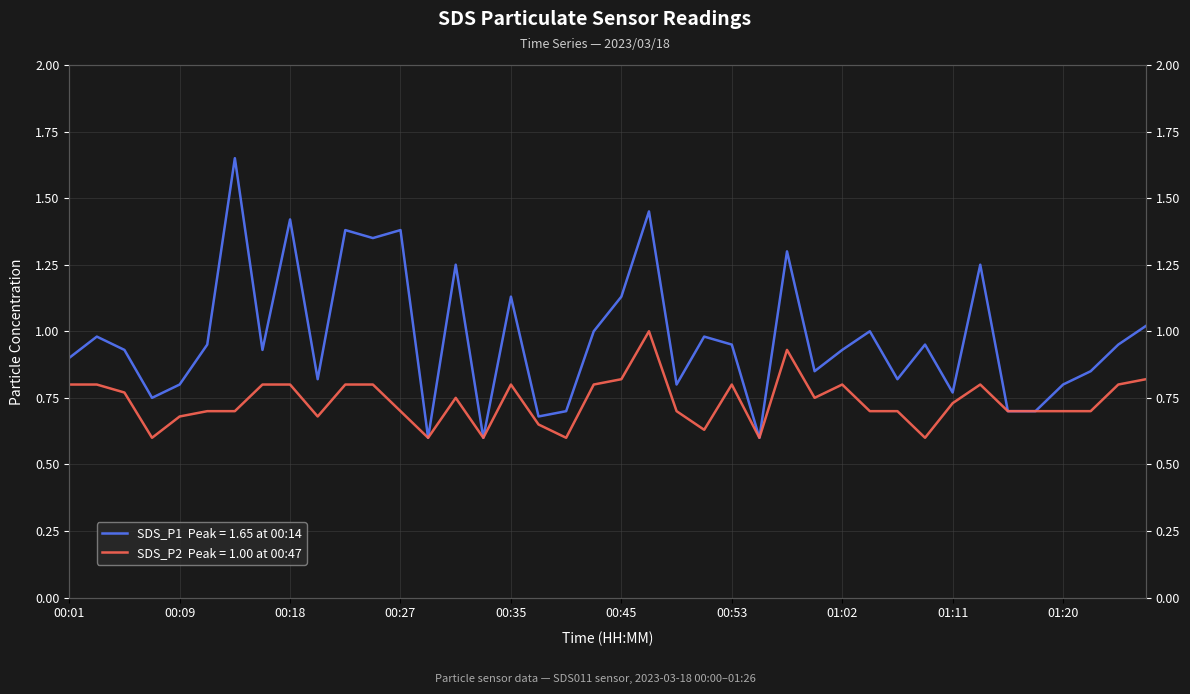

Does the chart have visible grid lines?

Yes